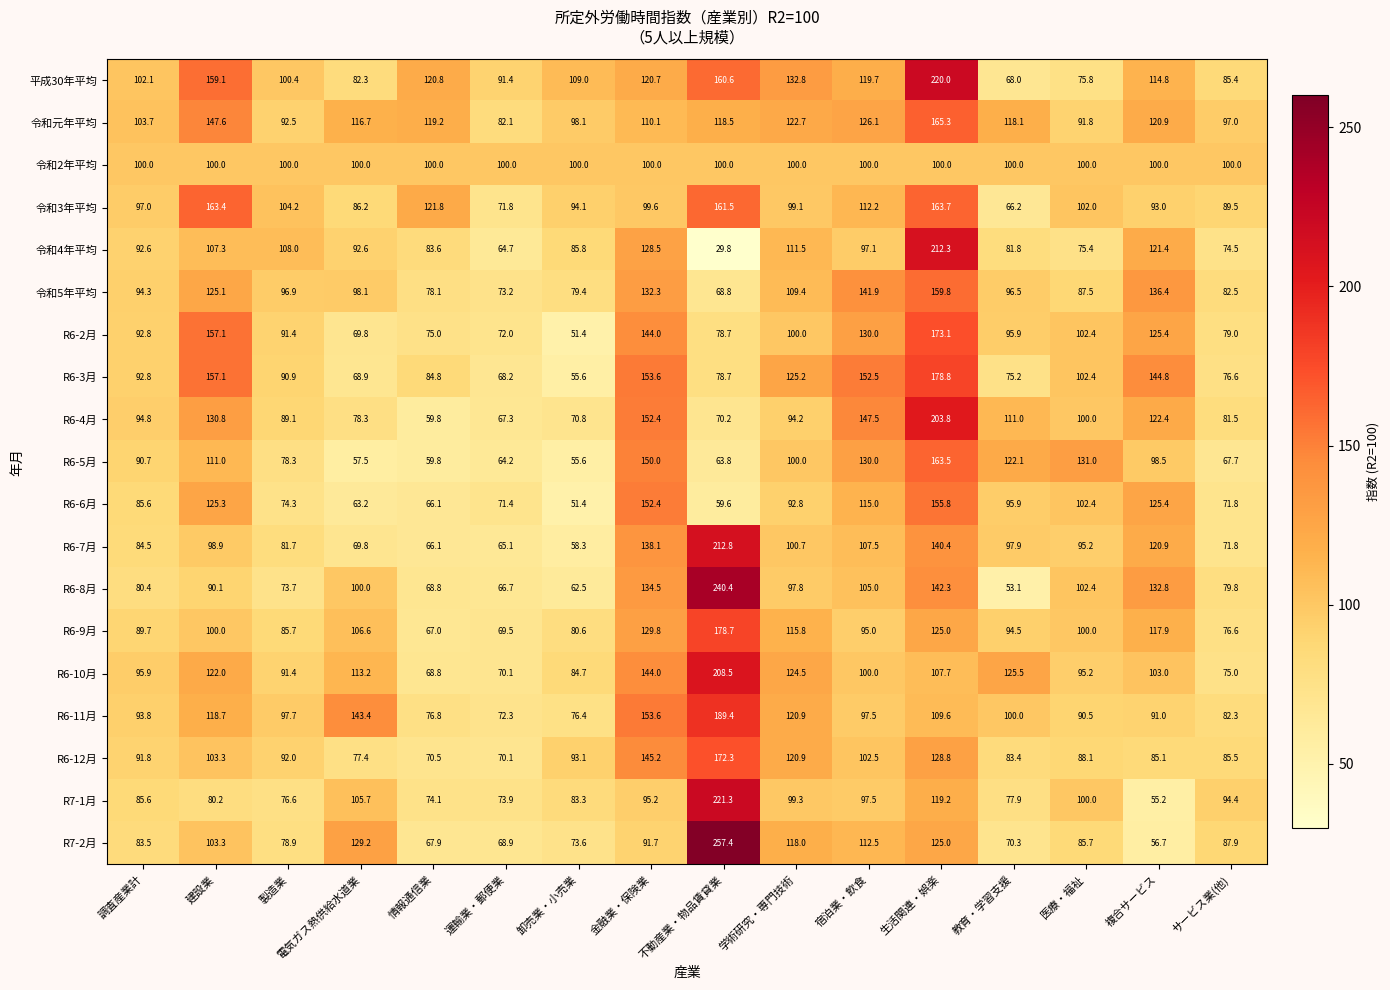

What is the difference between the maximum and minimum values in the R6-11月 series?

117.1